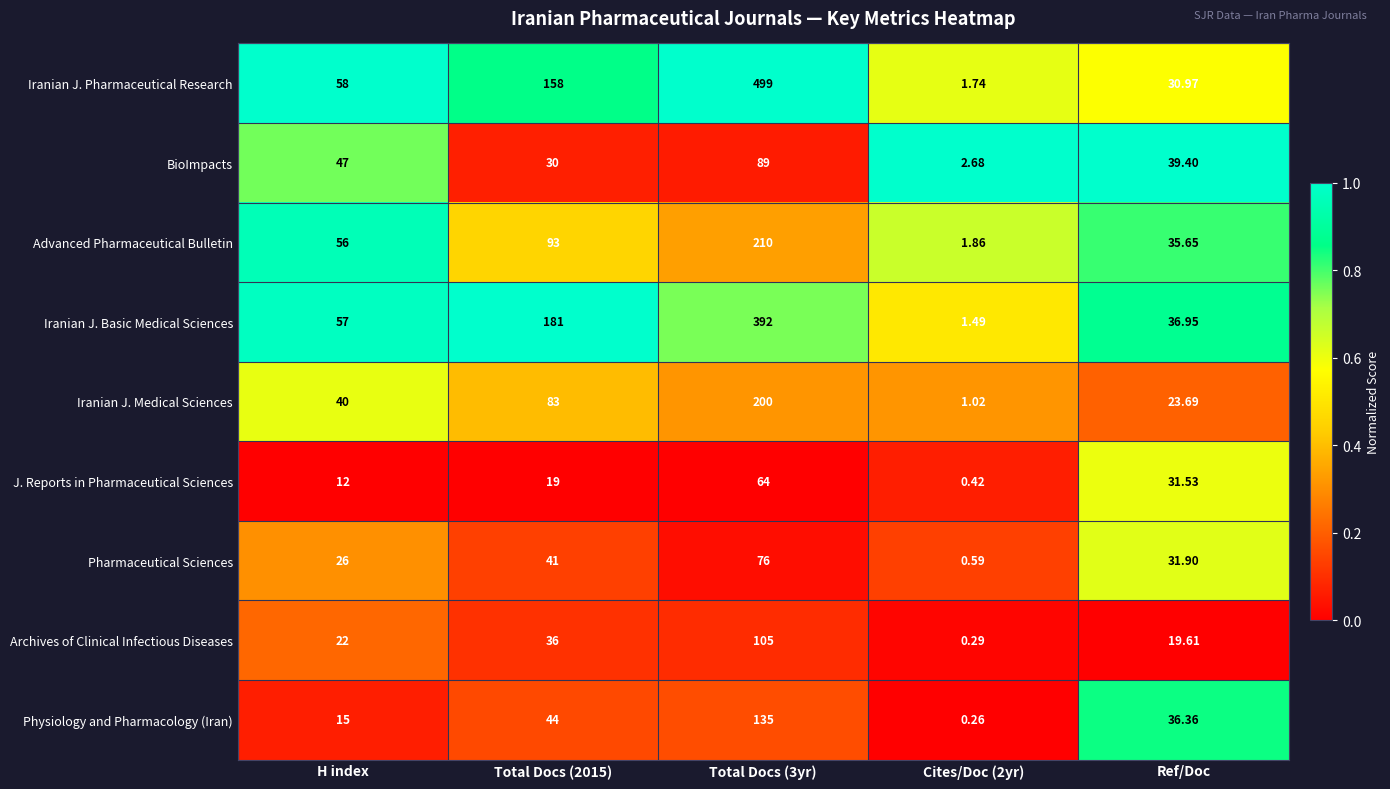

Which series changed the most between H index and Total Docs (3yr)?

Iranian J. Pharmaceutical Research